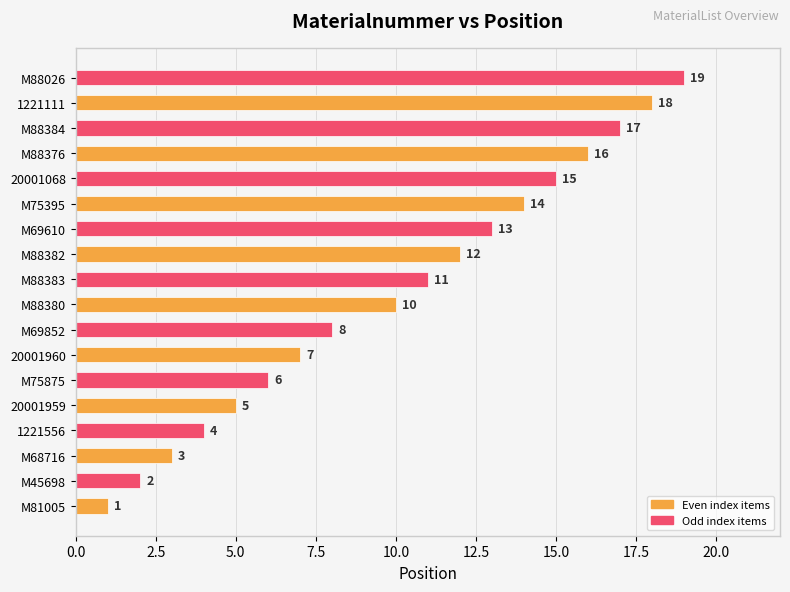

True or false: the data shows 12 at 20001960.

False